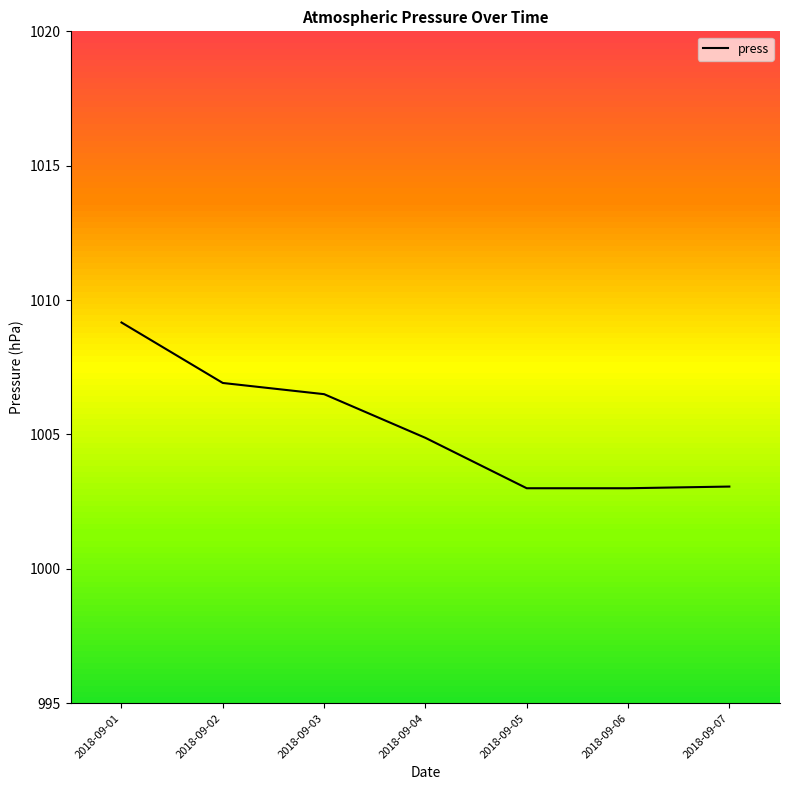

True or false: the data shows 406.3 at 2018-09-02.

False